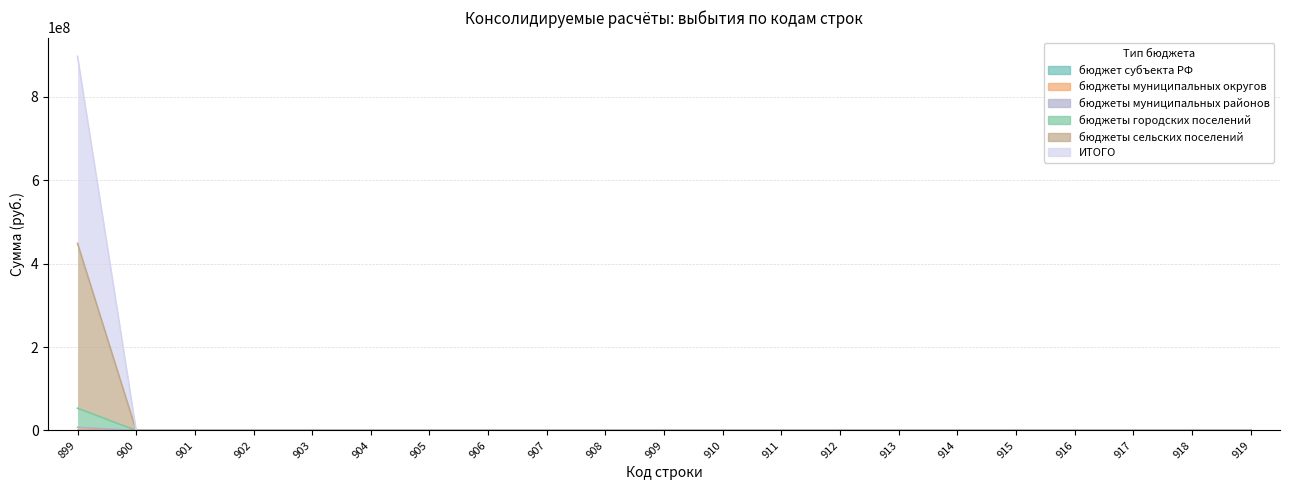

Does the chart have visible grid lines?

Yes